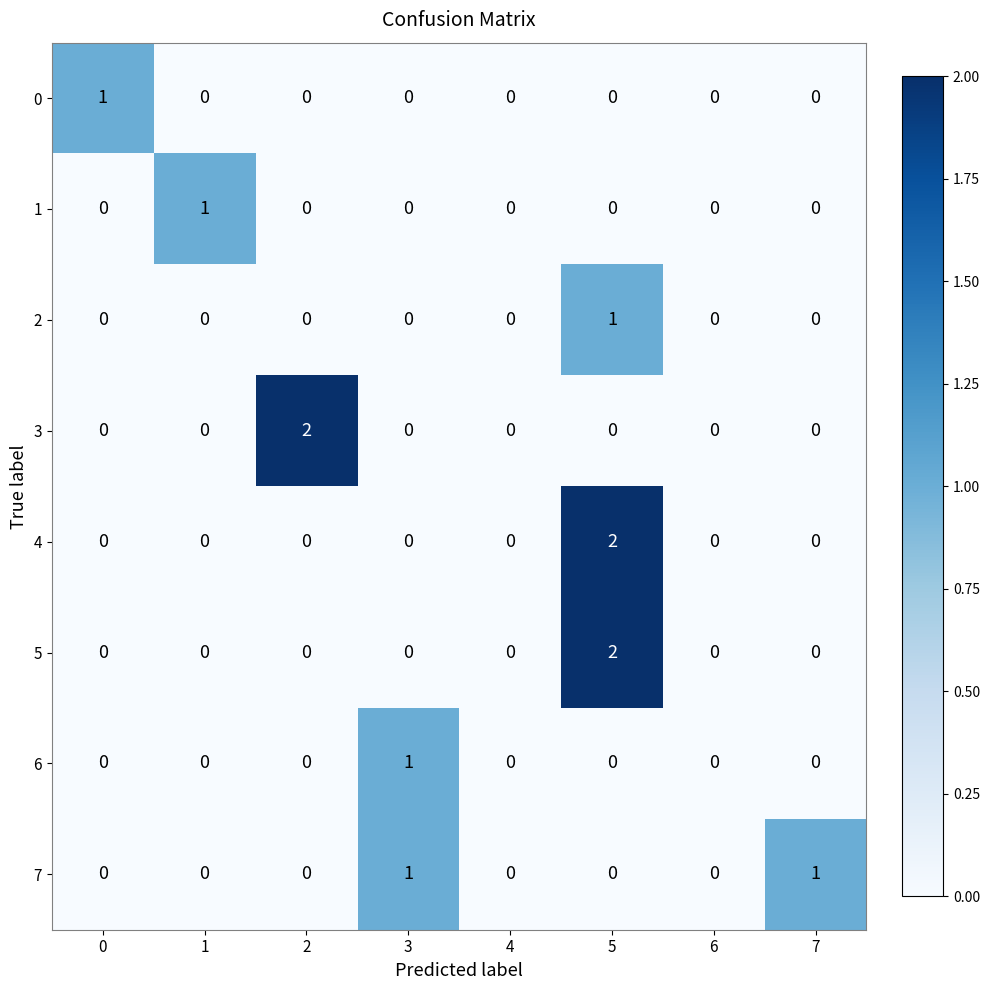

The 2 series shows 0 at 4. True or false?

True